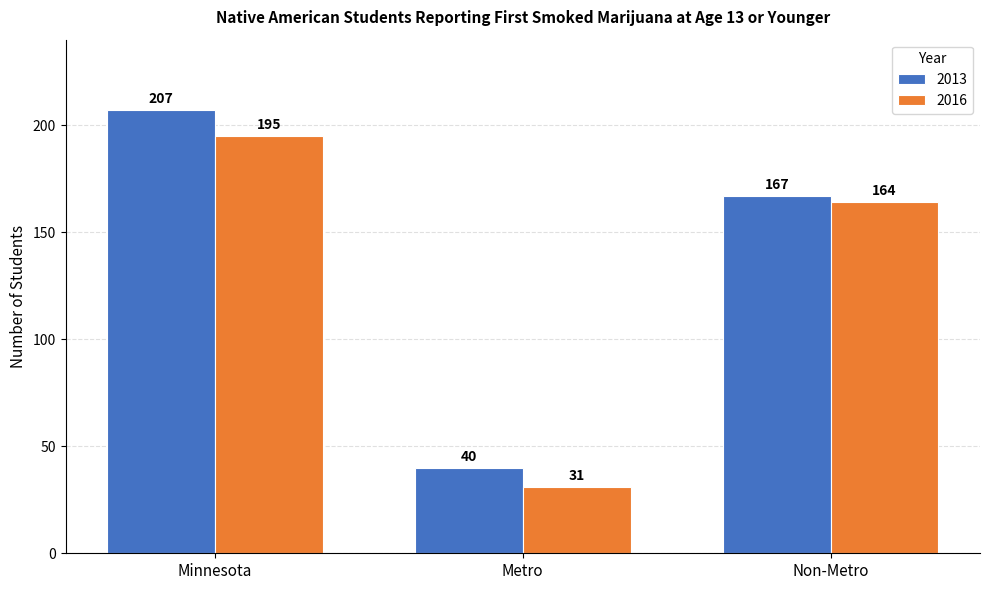

What is the minimum value shown in the chart?

31